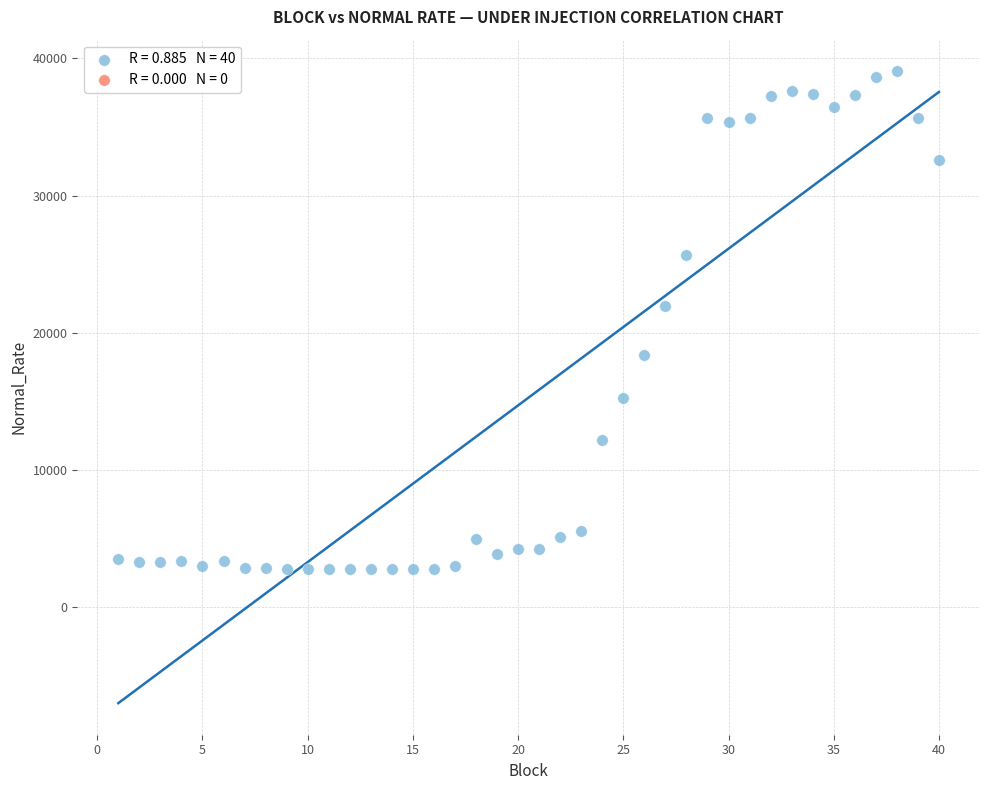

What Y value in the scatter plot is closest to 20935?

21959.7